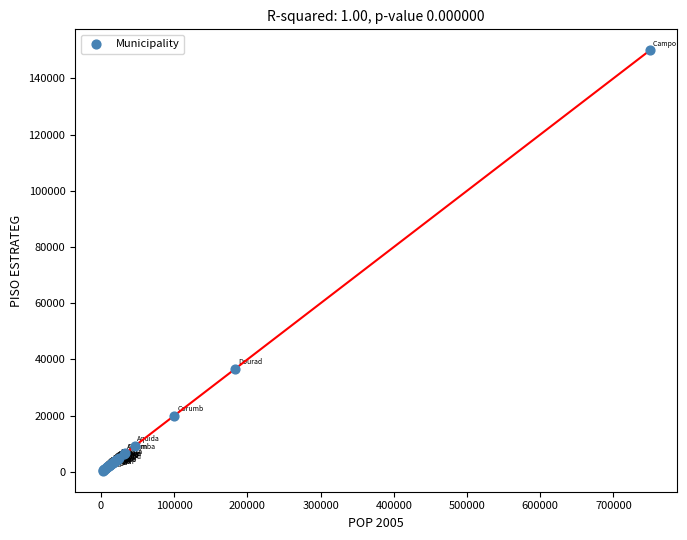

What Y value in the scatter plot is closest to 75191?

36619.2